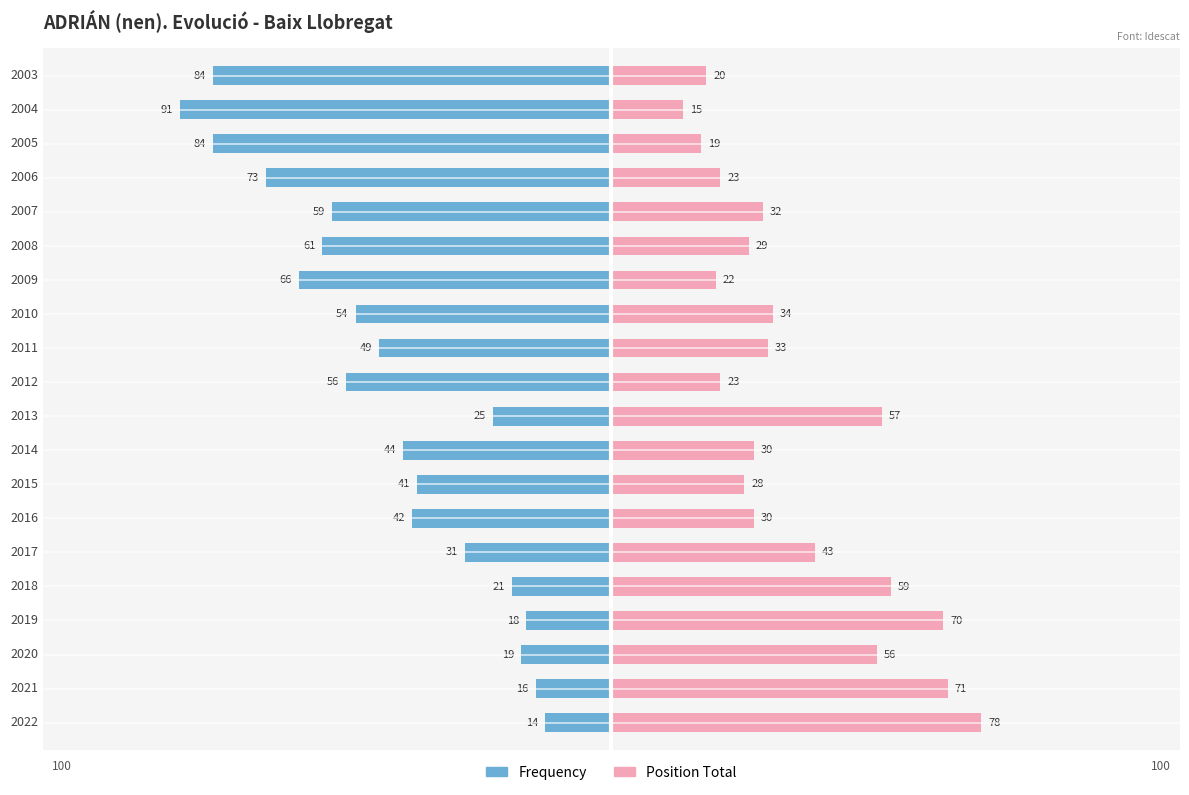

What is the highest value of the Position Total series?

78